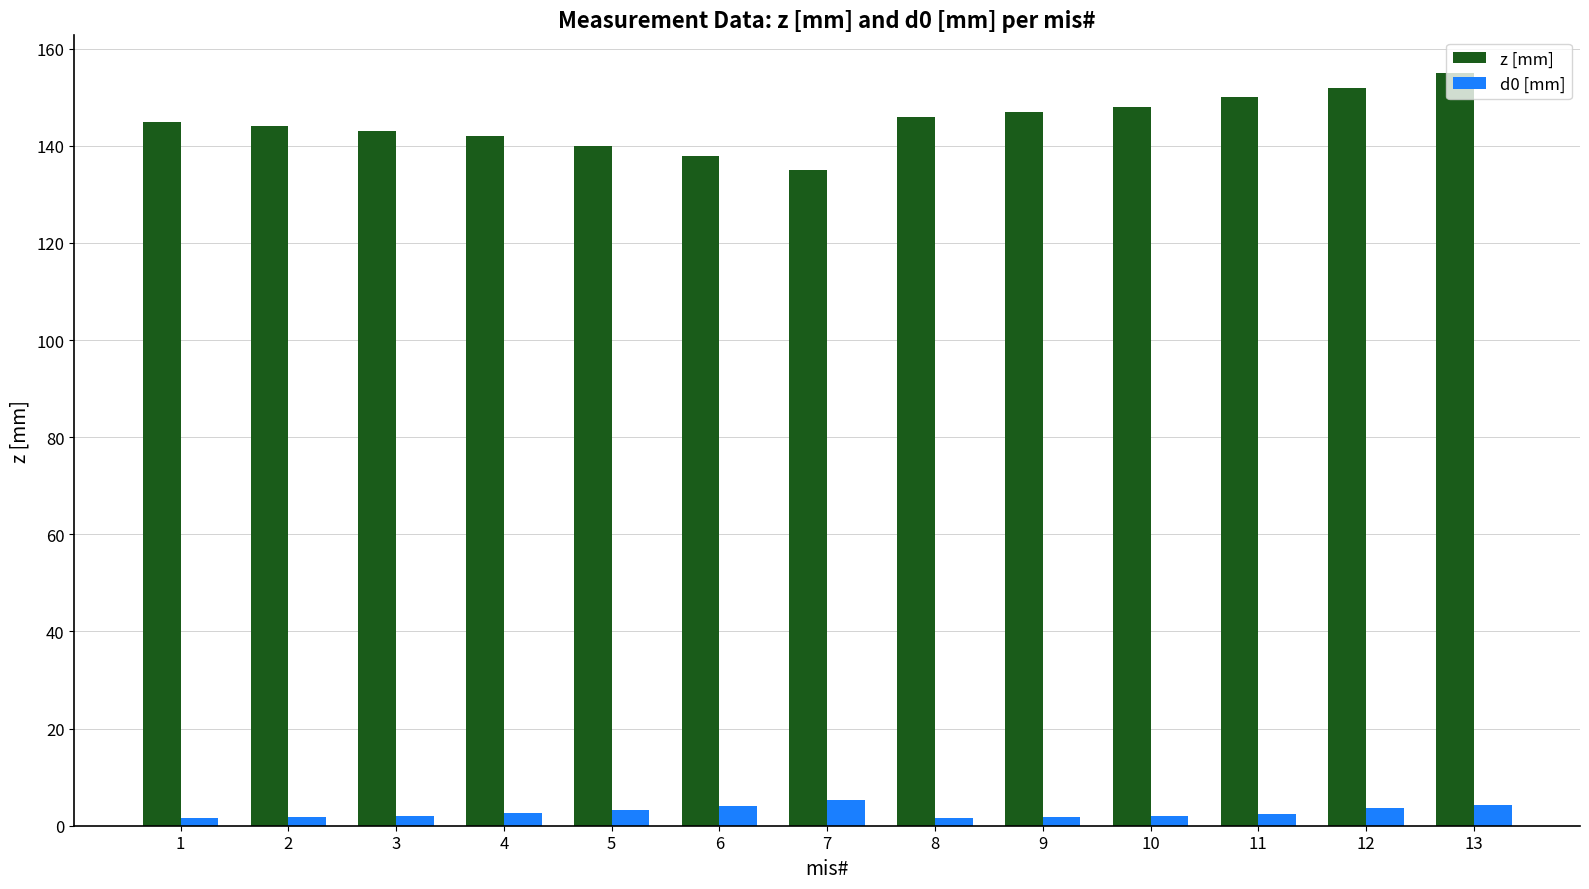

What is the minimum value shown in the chart?

1.5